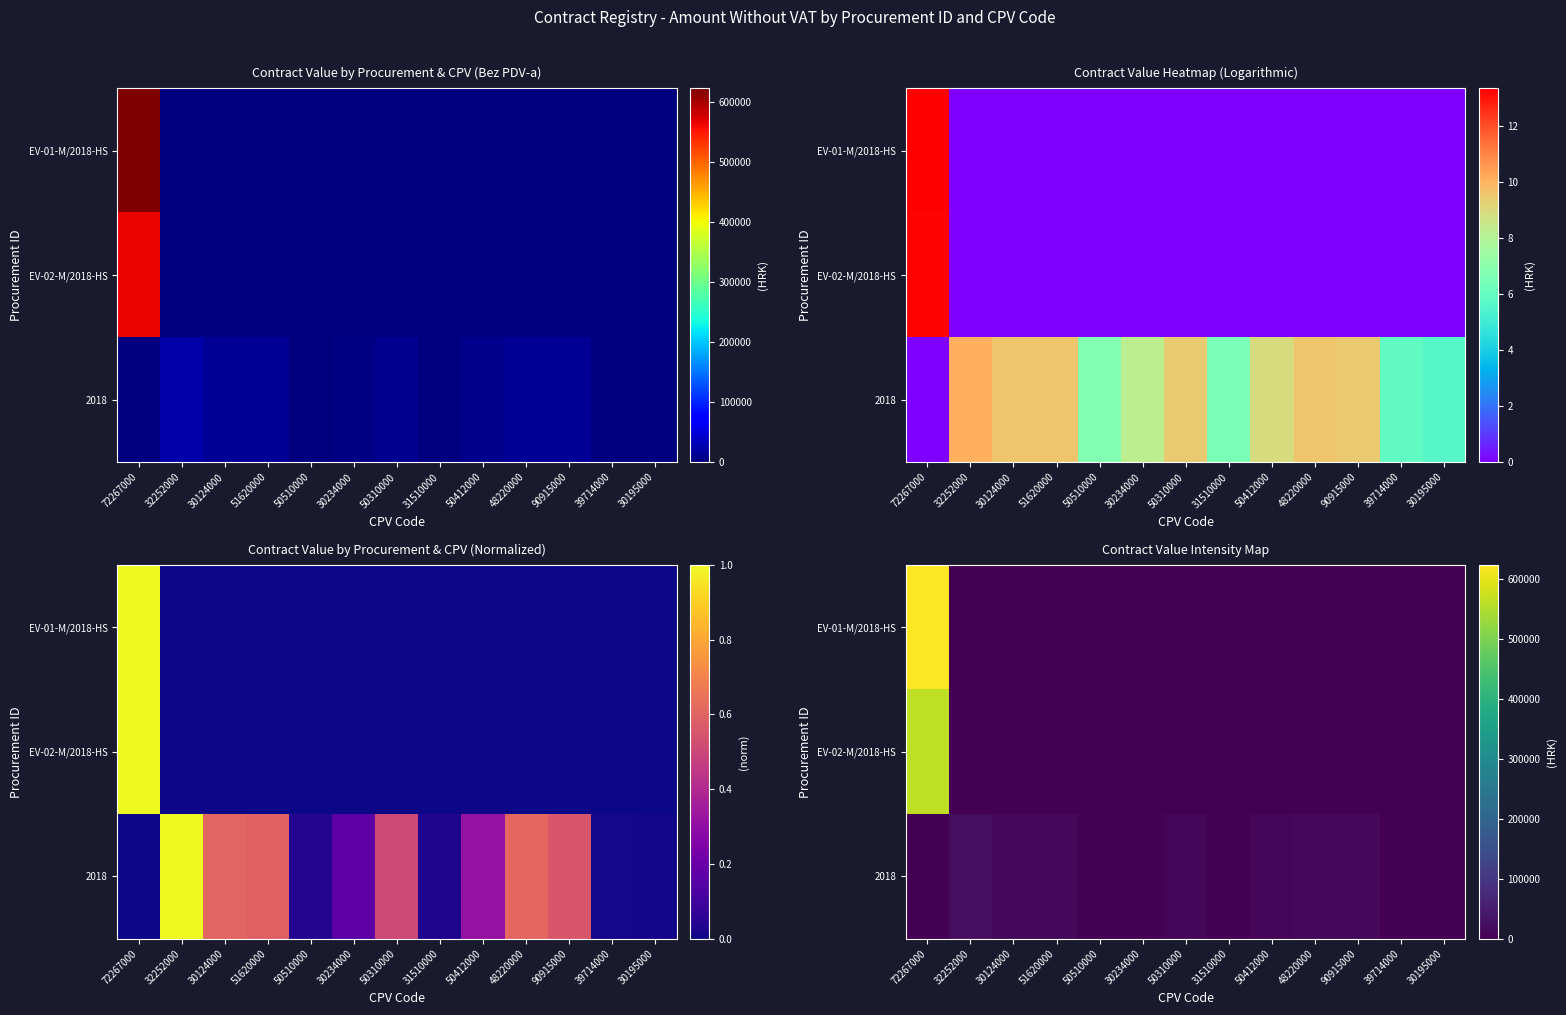

Count the number of categories in the chart.

13